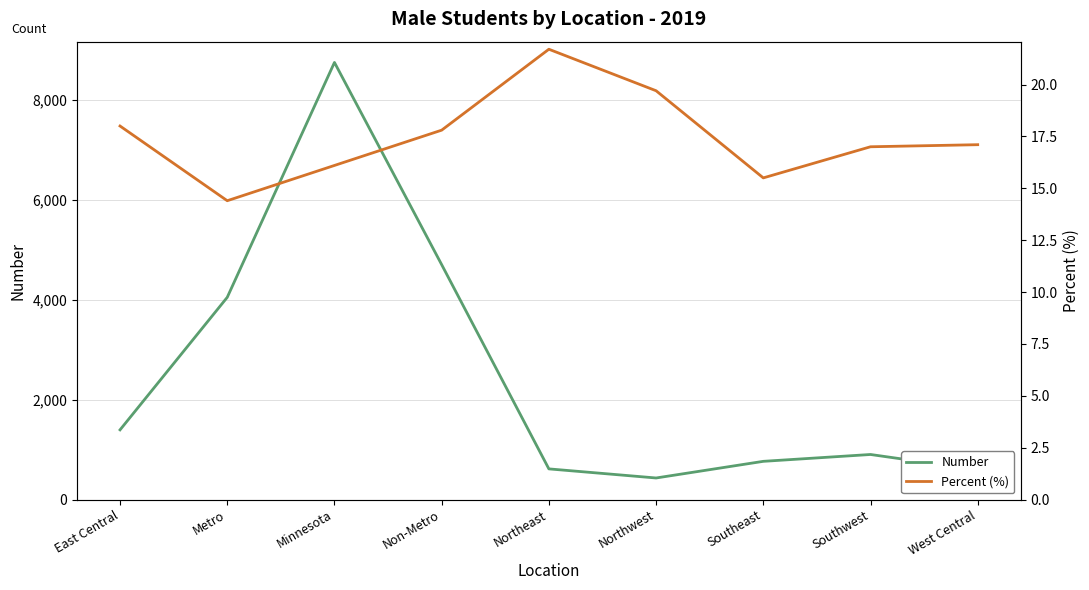

What is the label of the 8th point from the right?

Metro